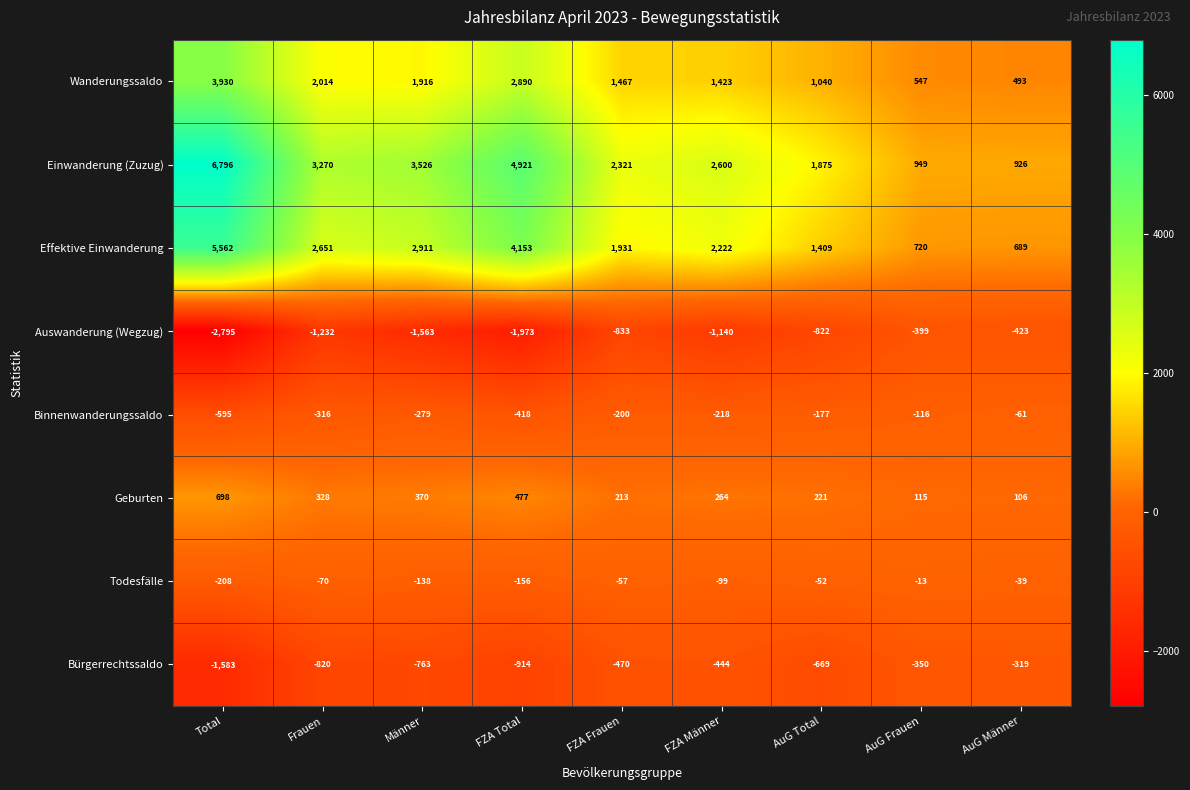

Which series has the largest total across all categories?

Einwanderung (Zuzug)